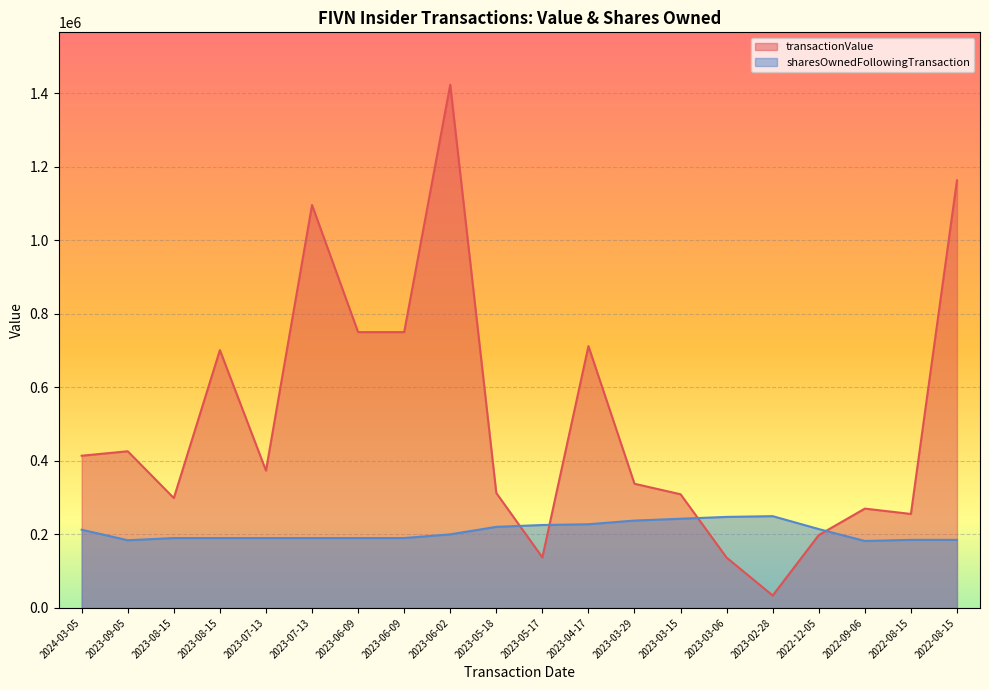

What is the difference between the sharesOwnedFollowingTransaction values at 2023-08-15 and 2023-09-05?

6007